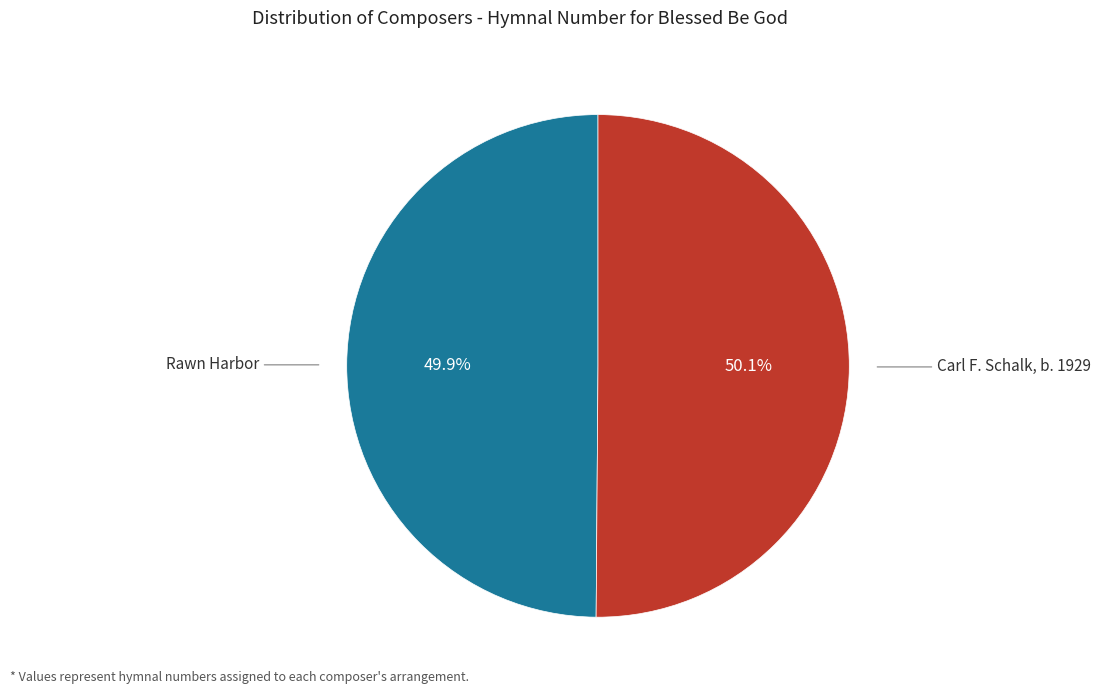

Rank the categories by value from highest to lowest.

Carl F. Schalk, b. 1929, Rawn Harbor